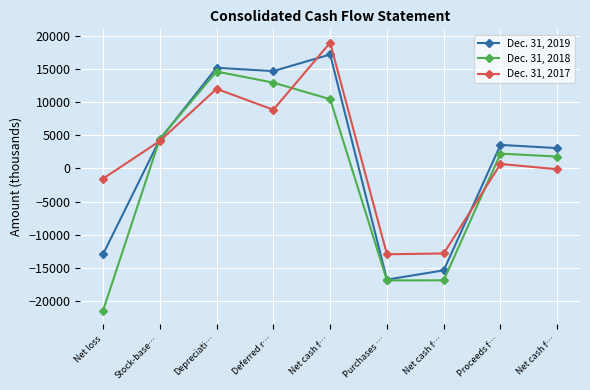

What is the maximum value shown in the chart?

18960